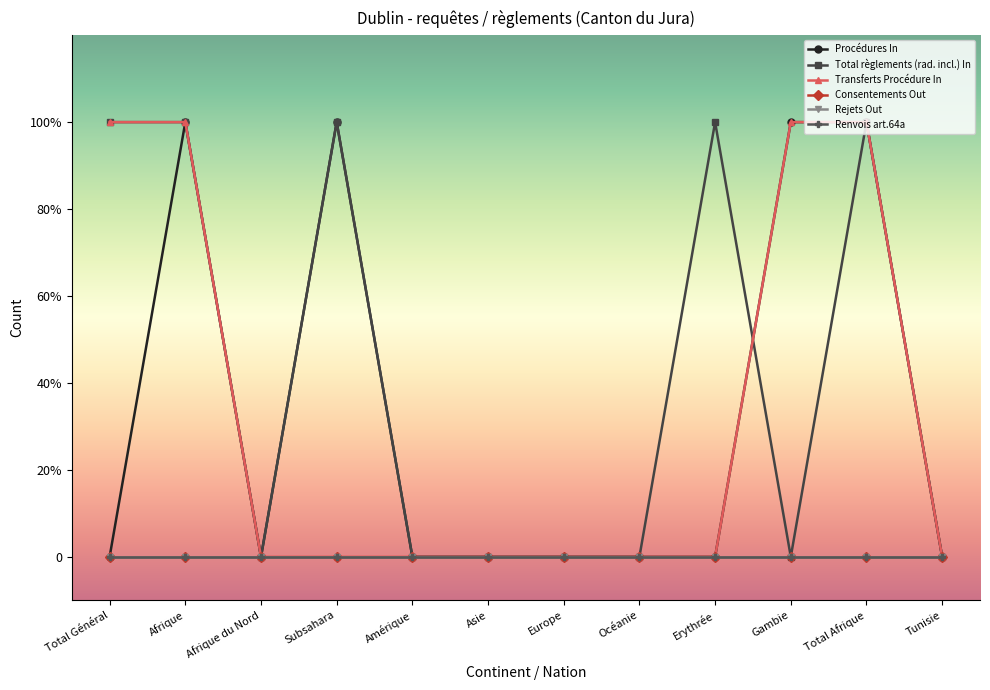

Between Asie and Erythrée, which series saw the biggest shift?

Total règlements (rad. incl.) In